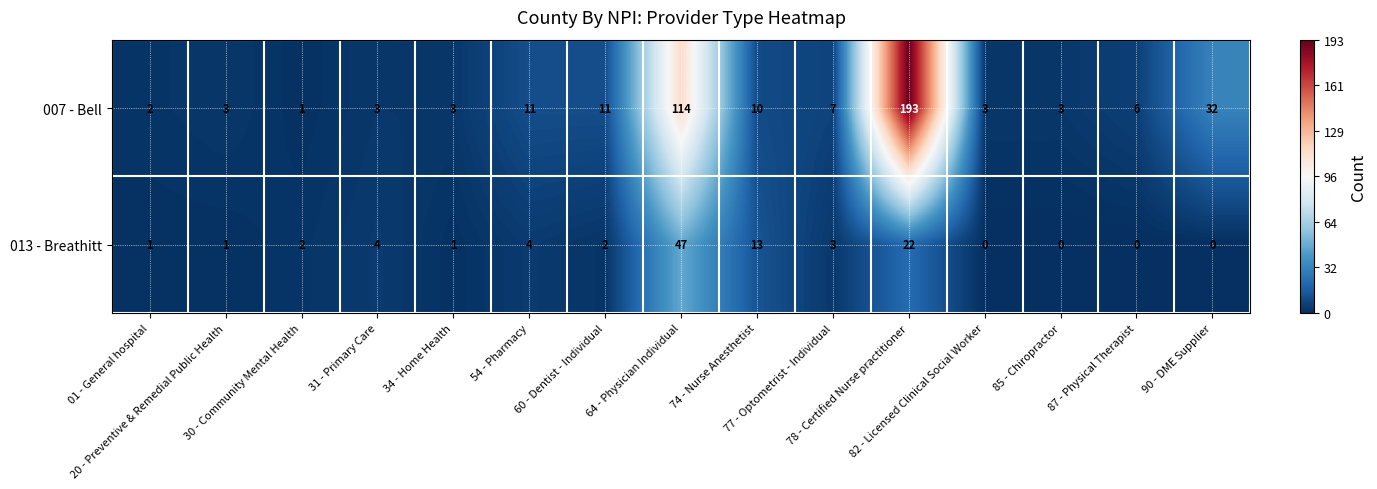

What is the difference between the maximum and minimum values in the 007 - Bell series?

192